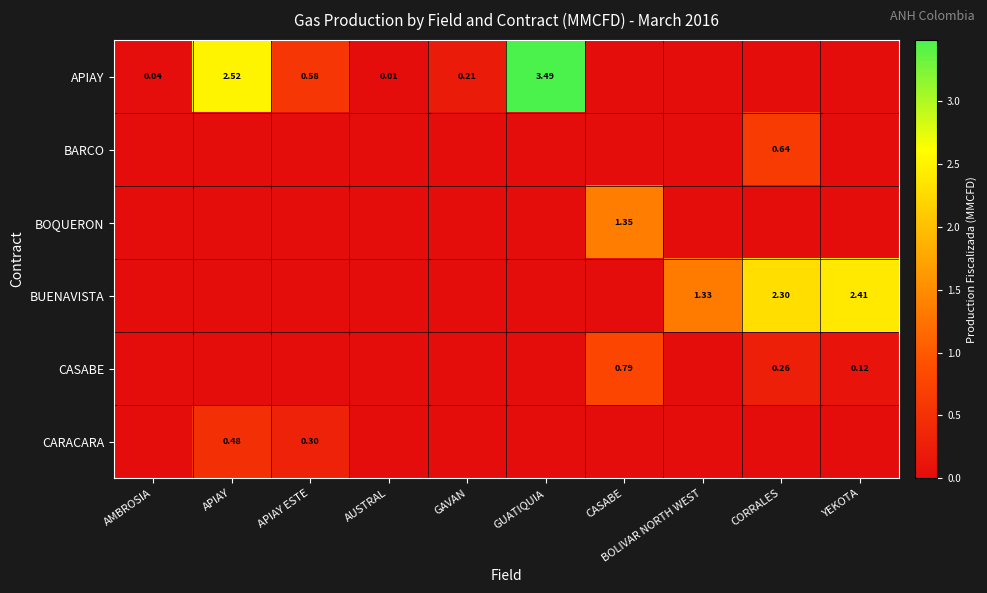

What is the difference between the APIAY values at GAVAN and YEKOTA?

0.2